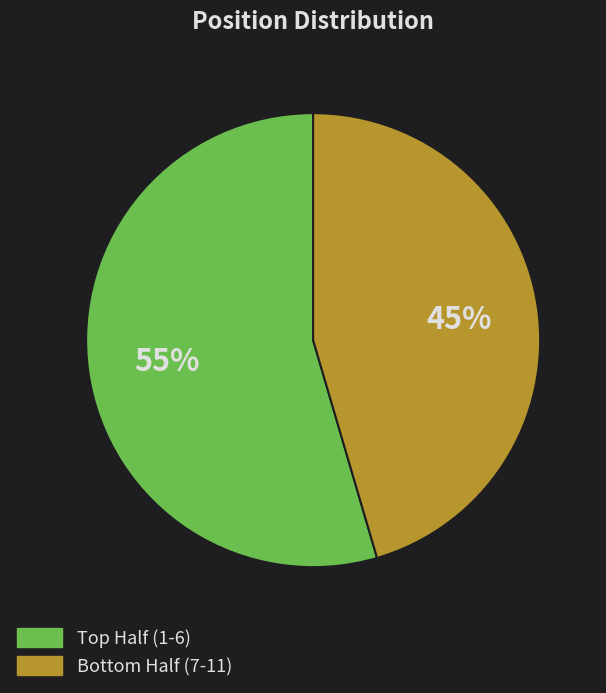

Is there a majority slice in this chart?

Yes